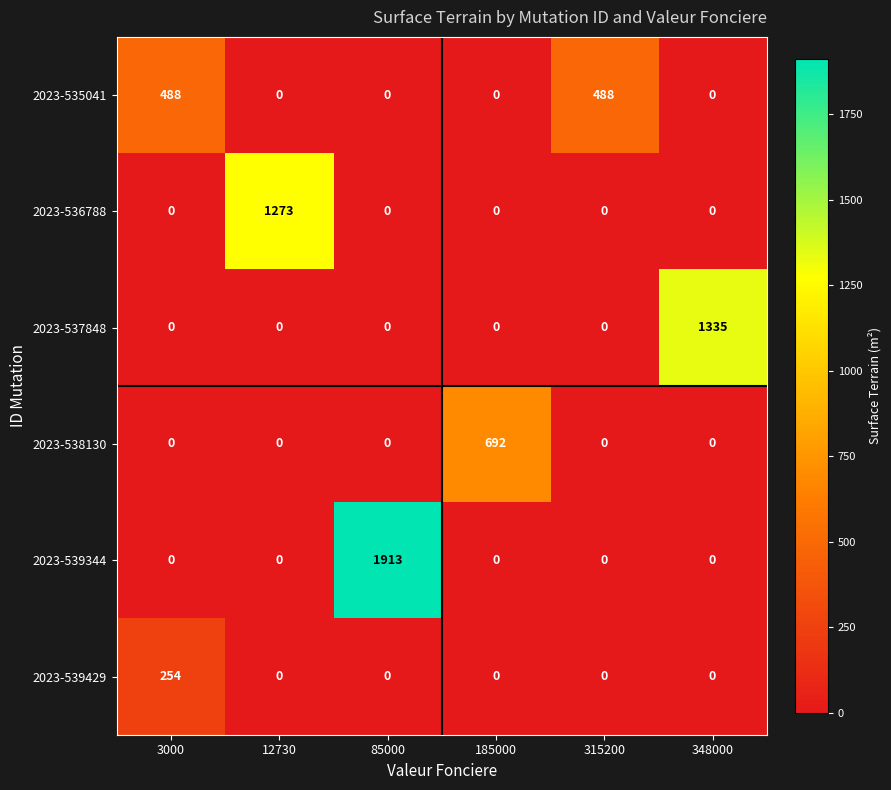

Which series changed the most between 3000 and 185000?

2023-538130